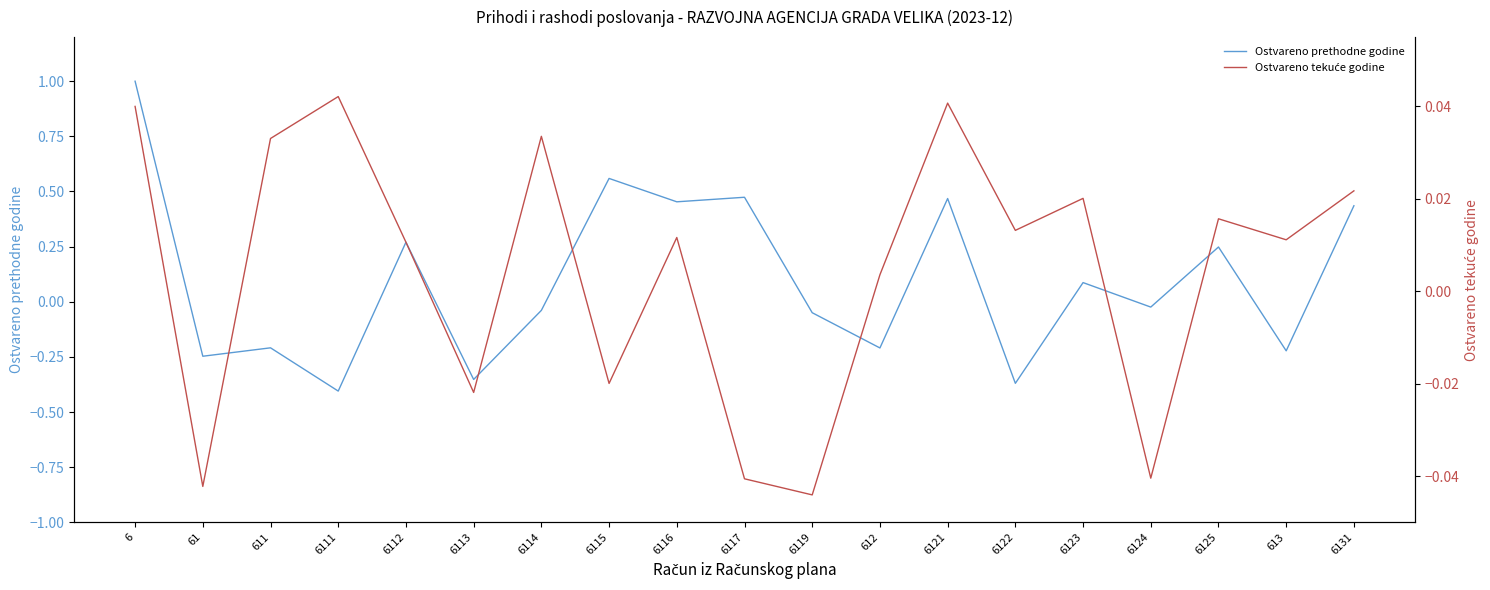

Reading right to left, list all the values displayed in this chart.

Ostvareno prethodne godine: 0.4	-0.2	0.2	-0.0	0.1	-0.4	0.5	-0.2	-0.0	0.5	0.5	0.6	-0.0	-0.4	0.3	-0.4	-0.2	-0.2	1.0
Ostvareno tekuće godine: 0.0	0.0	0.0	-0.0	0.0	0.0	0.0	0.0	-0.0	-0.0	0.0	-0.0	0.0	-0.0	0.0	0.0	0.0	-0.0	0.0